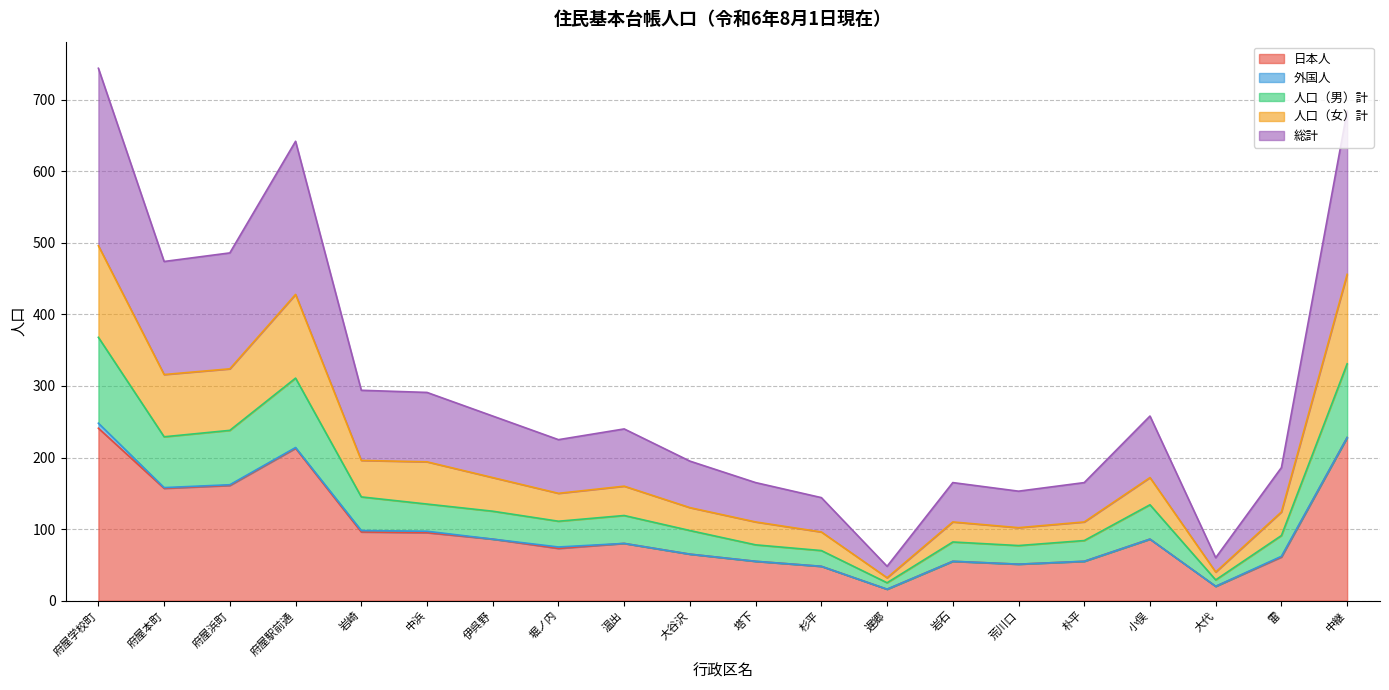

Is the value of 人口（男）計 at 堀ノ内 greater than the value of 日本人 at 雷?

Yes